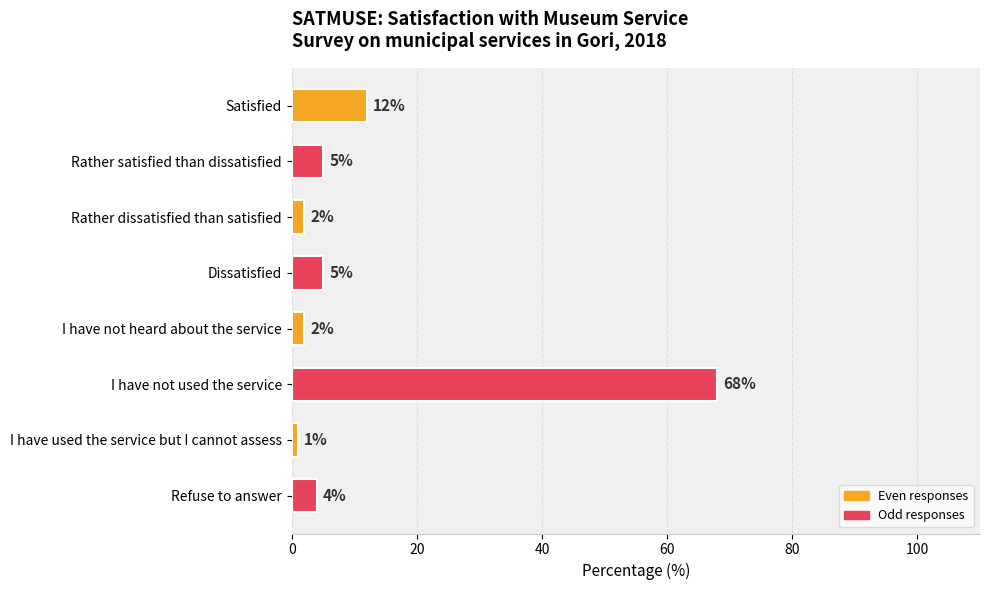

True or false: the data shows 1 at I have used the service but I cannot assess.

True